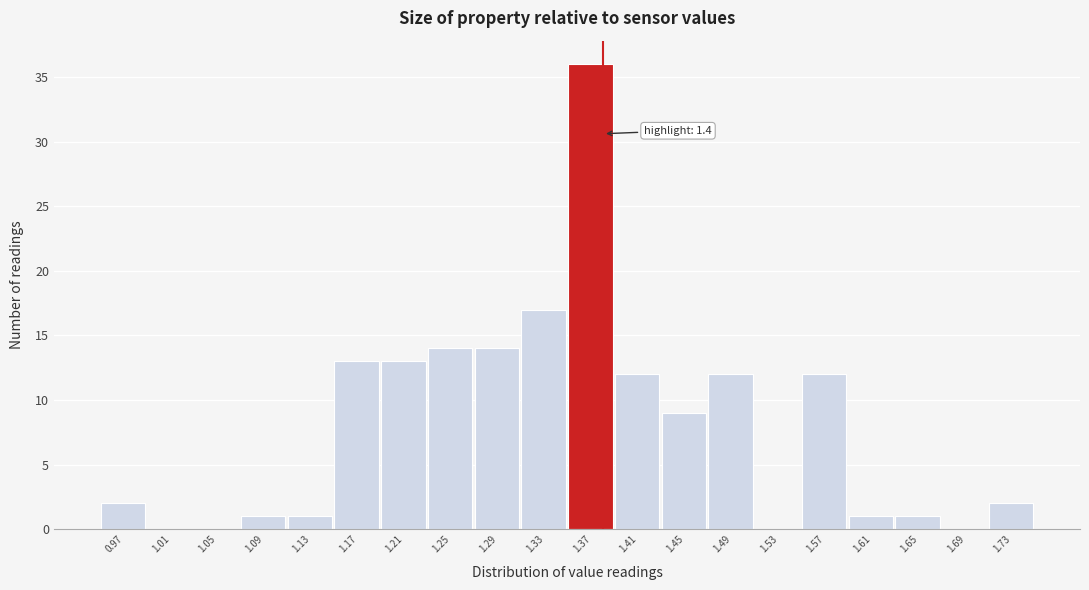

Reading left to right, what are all the values shown in this chart?

0.97=2	1.01=0	1.05=0	1.09=1	1.13=1	1.17=13	1.21=13	1.25=14	1.29=14	1.33=17	1.37=36	1.41=12	1.45=9	1.49=12	1.53=0	1.57=12	1.61=1	1.65=1	1.69=0	1.73=2